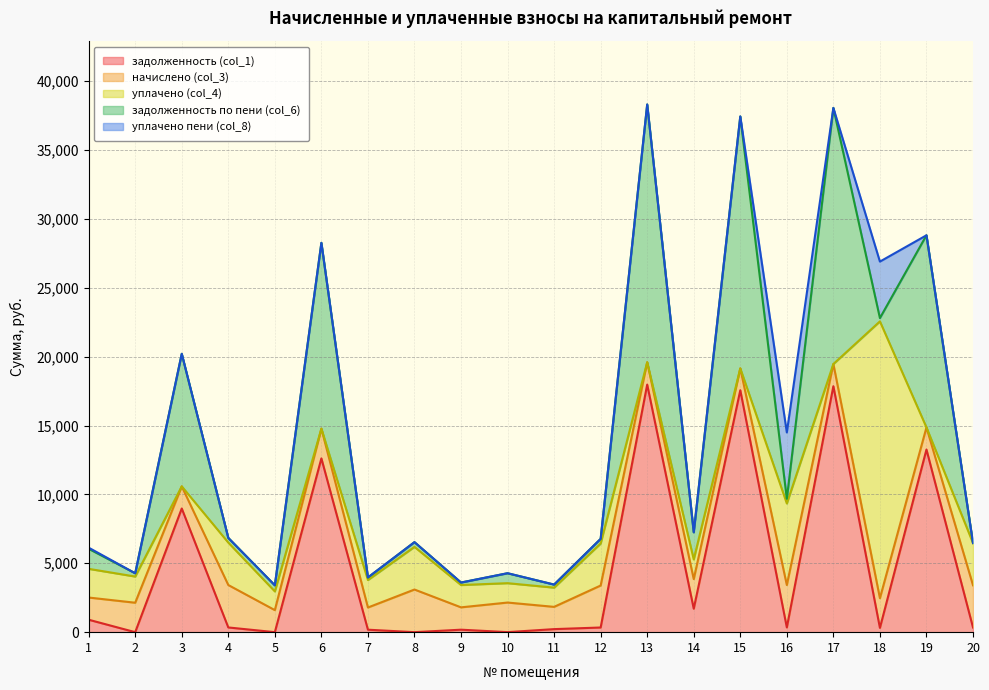

Which series has the widest spread of values?

уплачено (col_4)